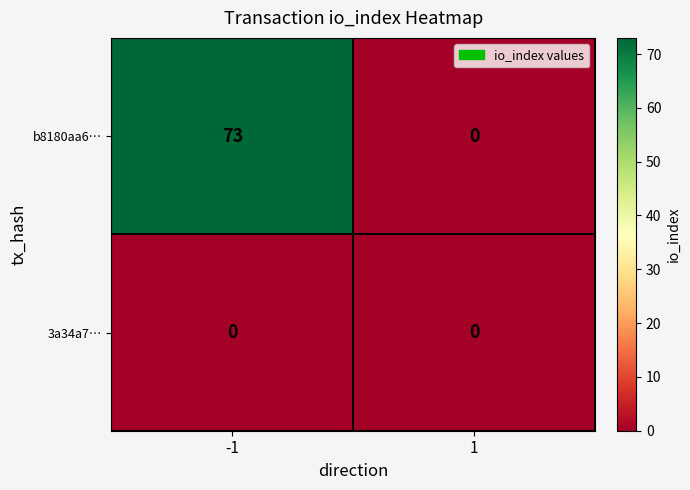

List the series in order of their peak value, highest first.

b8180aa6…, 3a34a7…